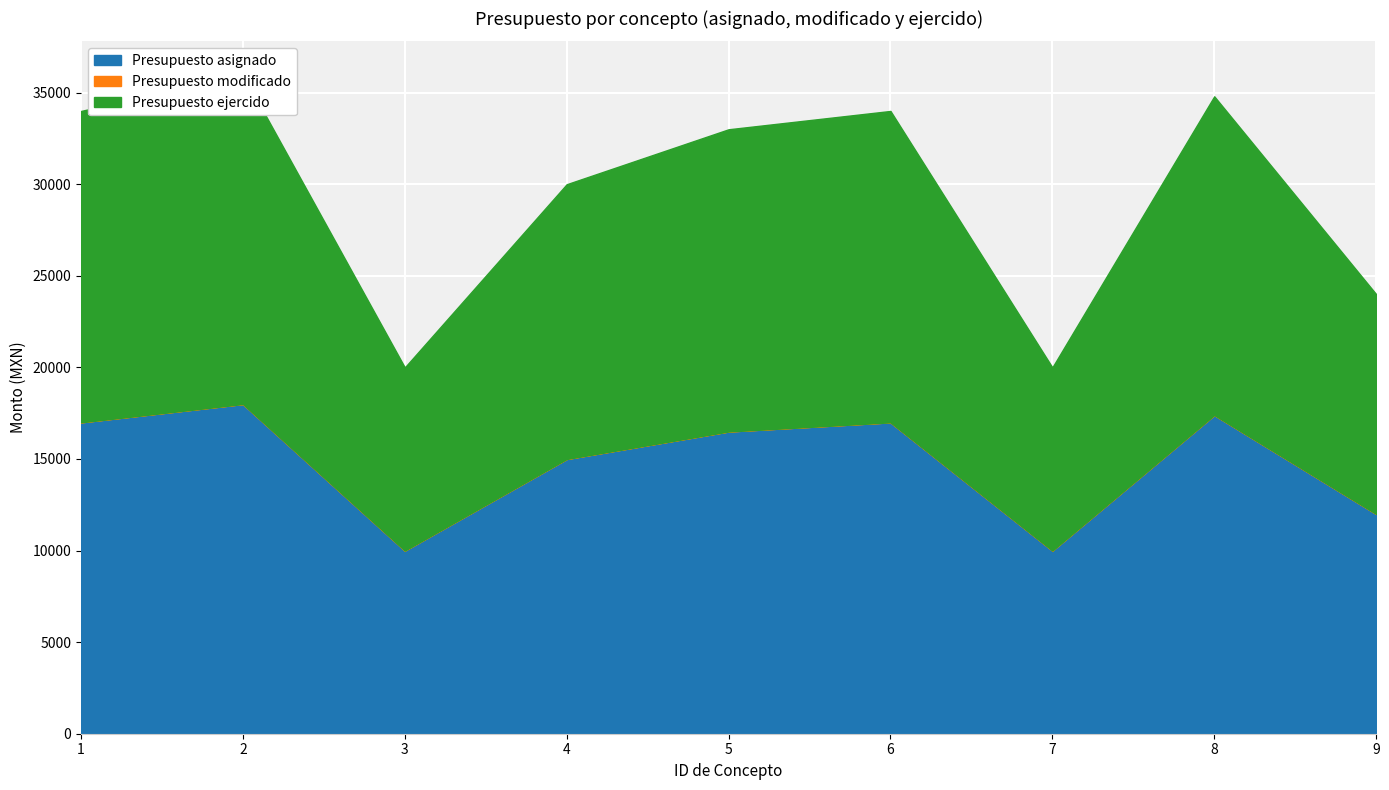

How many data points in Presupuesto asignado are above 16500?

4